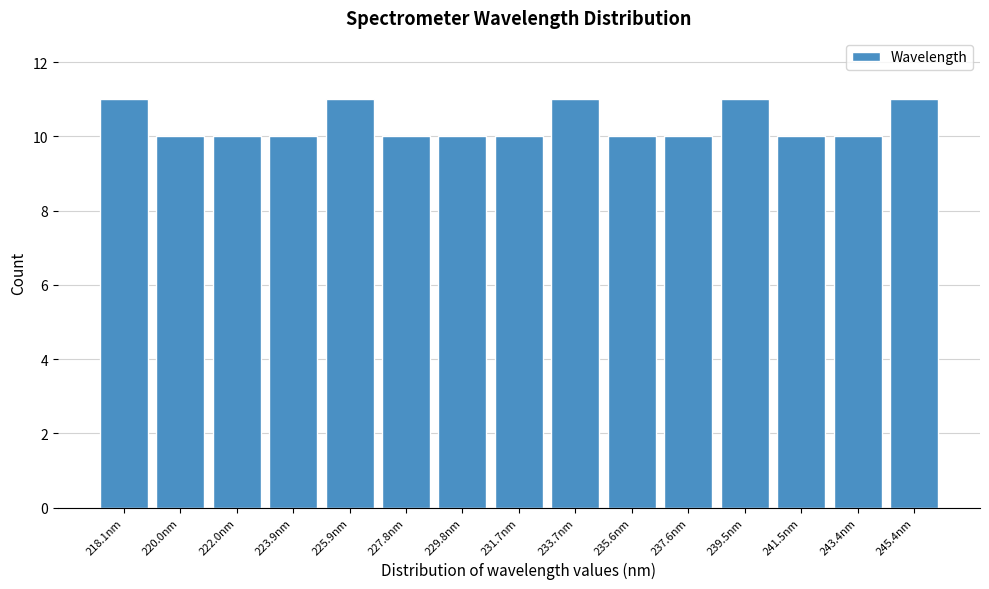

Reading left to right, extract all data points from this chart.

11	10	10	10	11	10	10	10	11	10	10	11	10	10	11